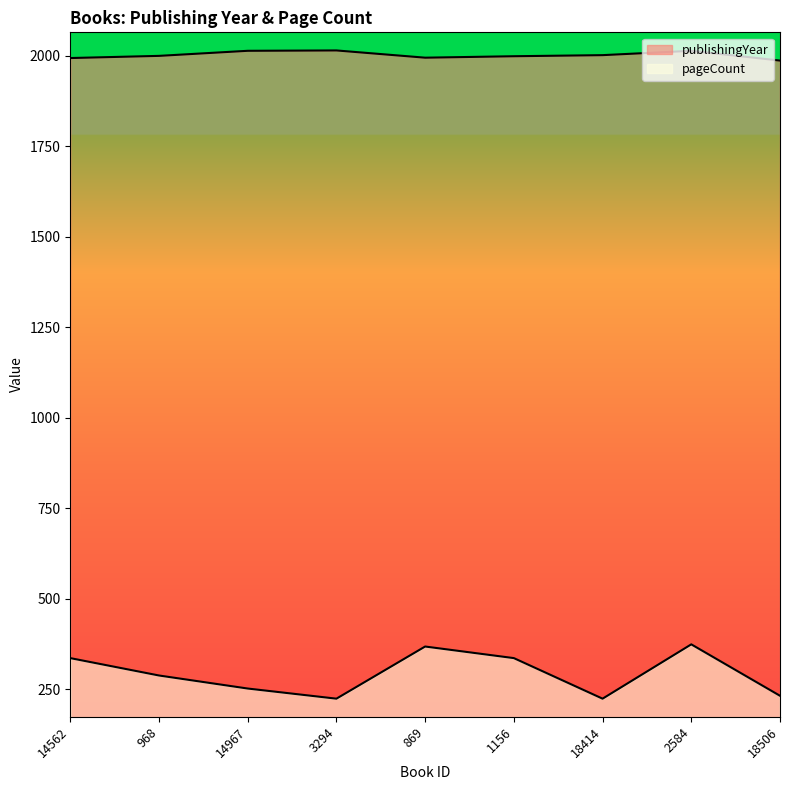

At 869, list the series in order from smallest to largest.

pageCount, publishingYear